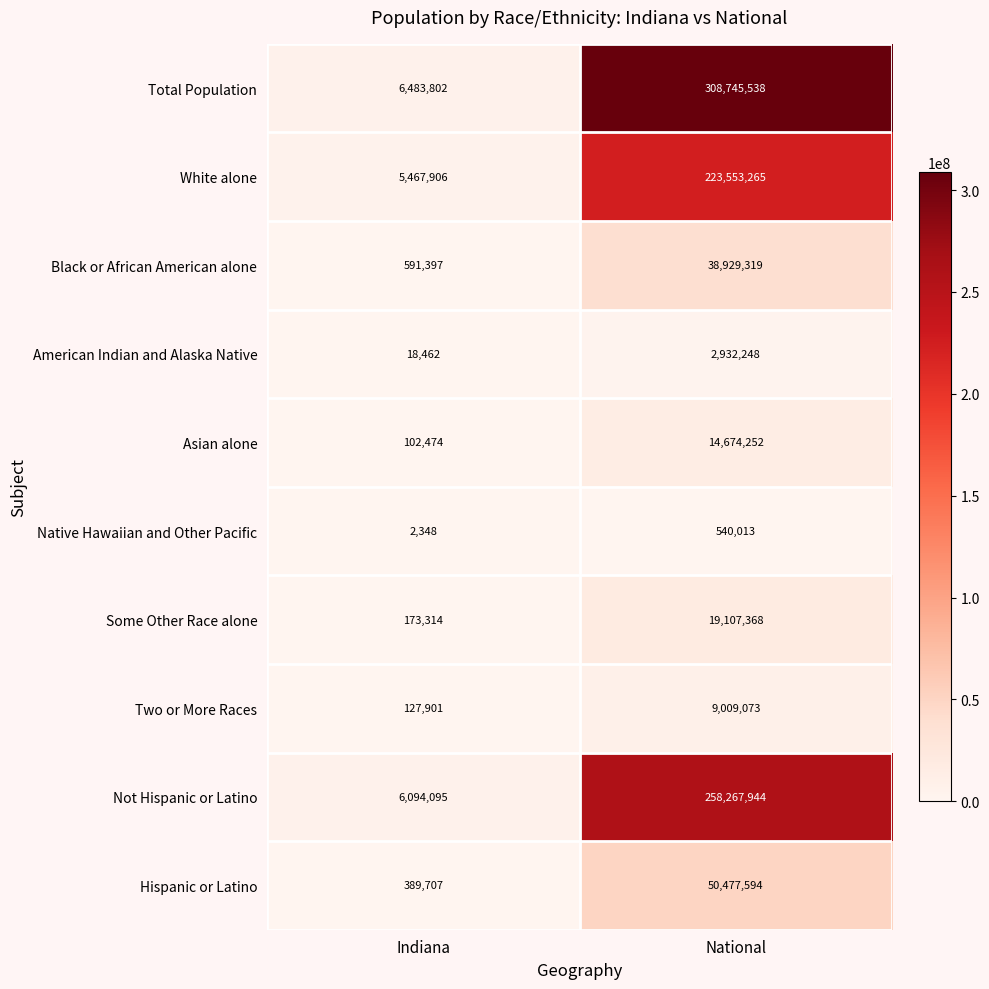

The Not Hispanic or Latino series shows 3069734 at Indiana. True or false?

False